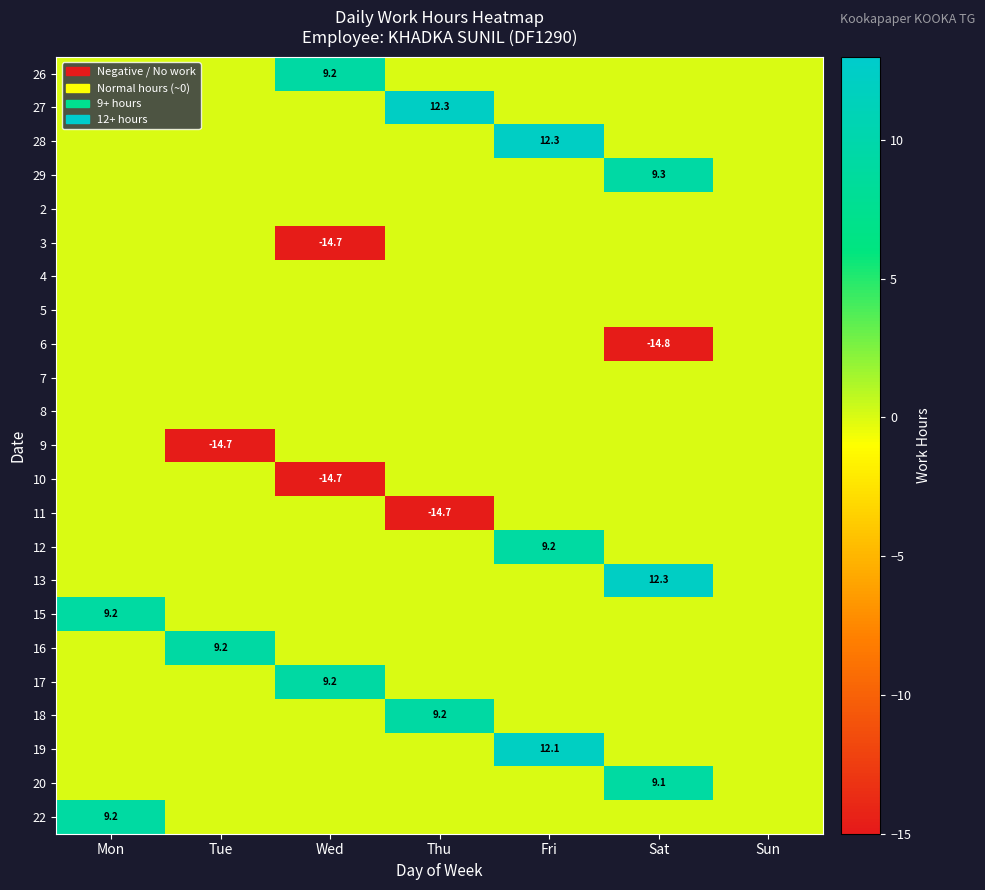

At Fri, list the series in order from largest to smallest.

28, 19, 12, 26, 27, 29, 2, 3, 4, 5, 6, 7, 8, 9, 10, 11, 13, 15, 16, 17, 18, 20, 22